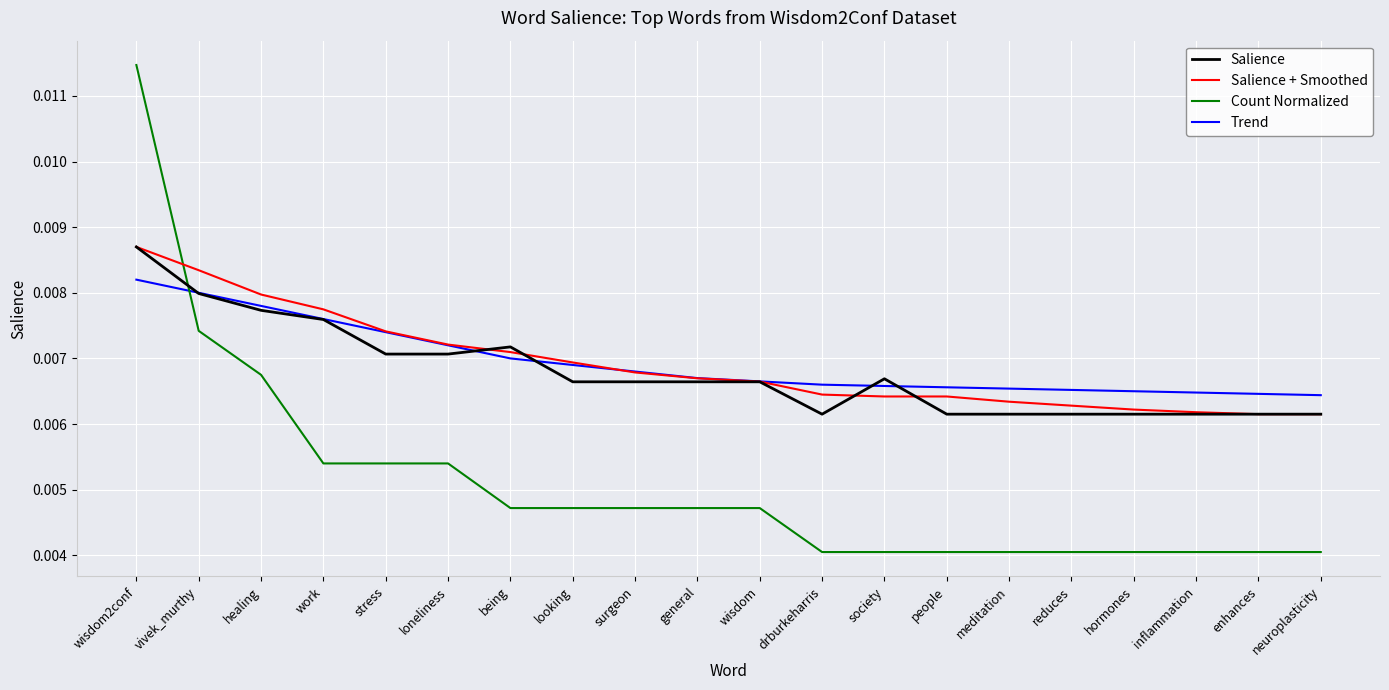

Which series ends up on top after the final intersection of Salience and Count Normalized?

Salience